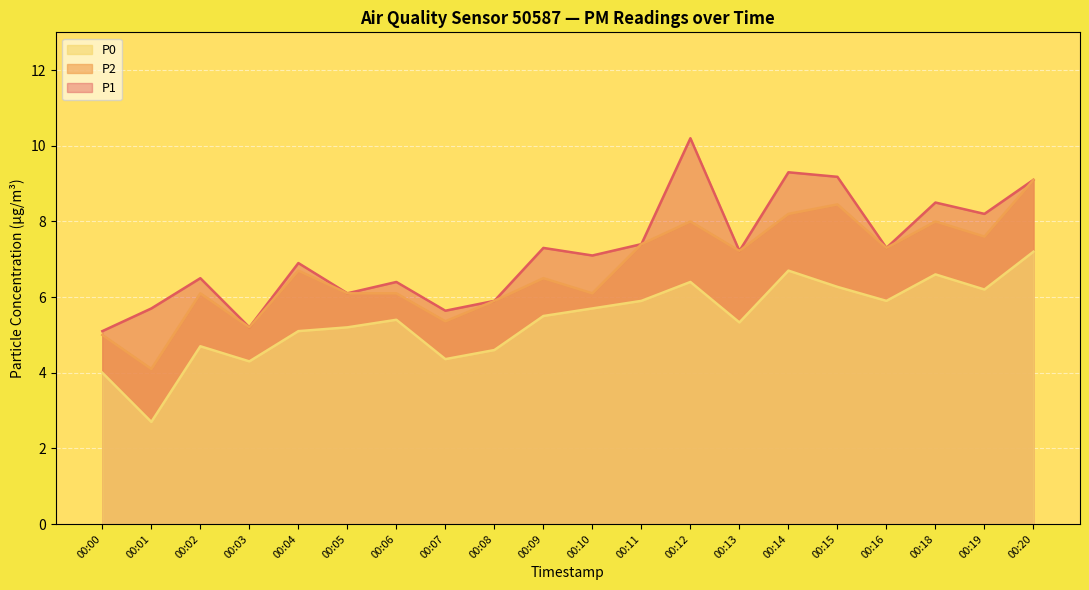

Rank the series by their average value, from lowest to highest.

P0 (line), P2 (line), P1 (line)